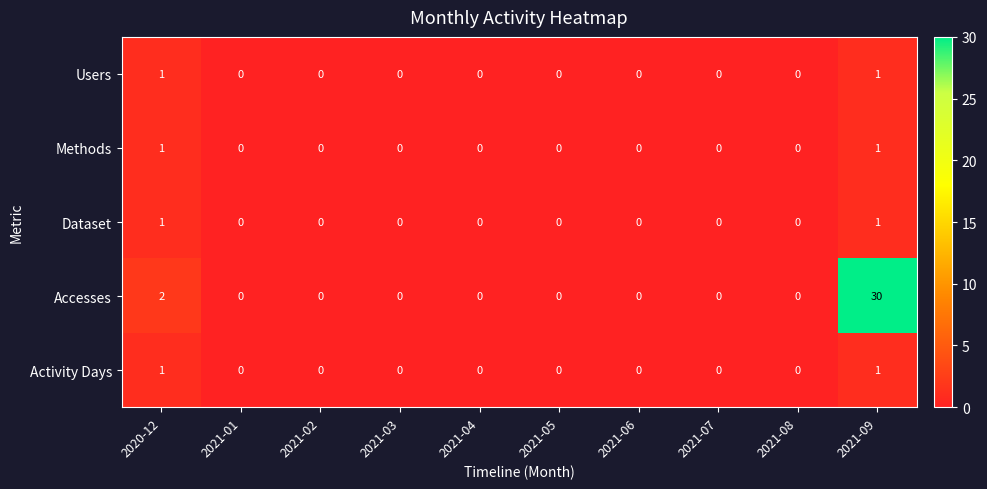

The Users series shows -1 at 2021-01. True or false?

False